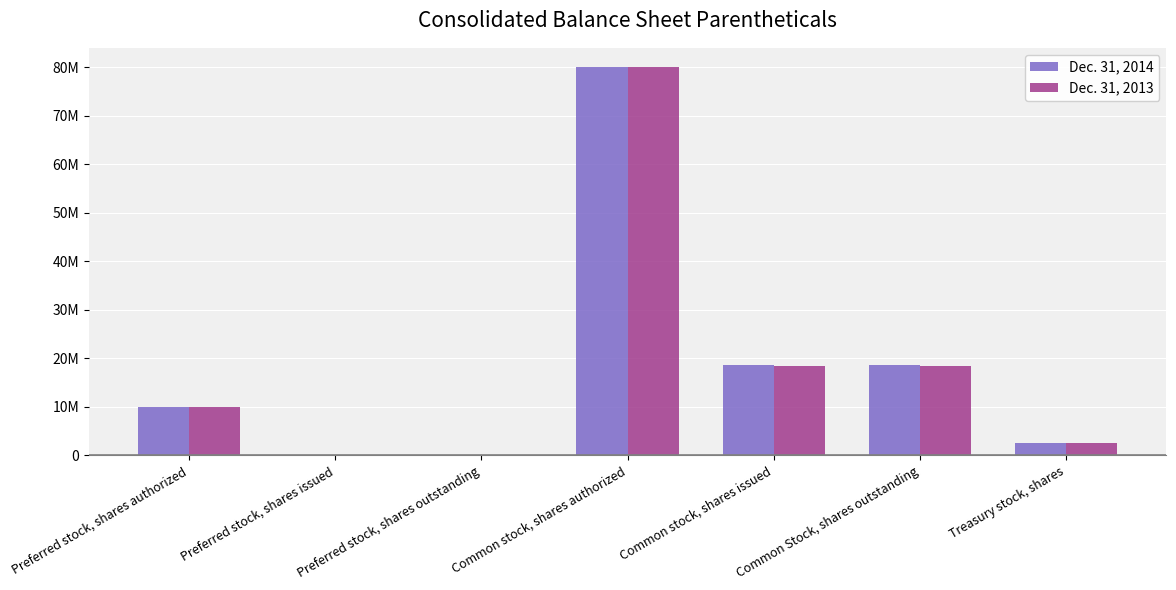

What are all the series names shown in the legend?

Dec. 31, 2014, Dec. 31, 2013